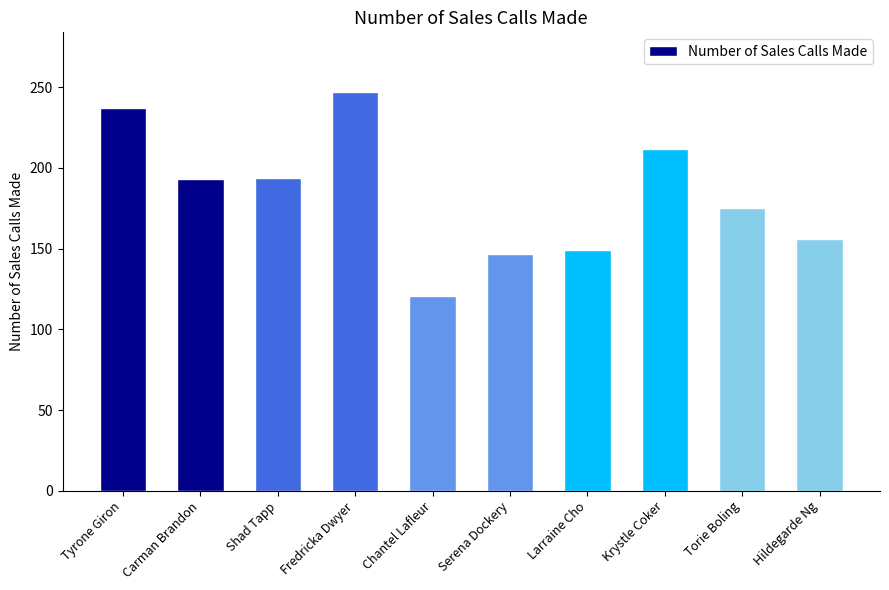

Read the value at Krystle Coker.

212